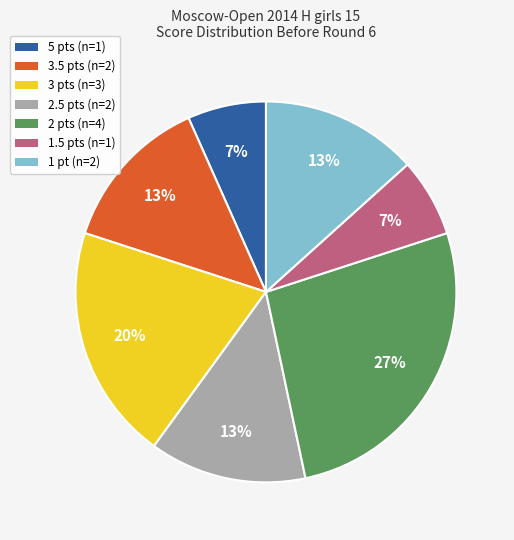

Approximately how many times larger is the value at 3.5 pts (n=2) compared to 2 pts (n=4)?

0.5